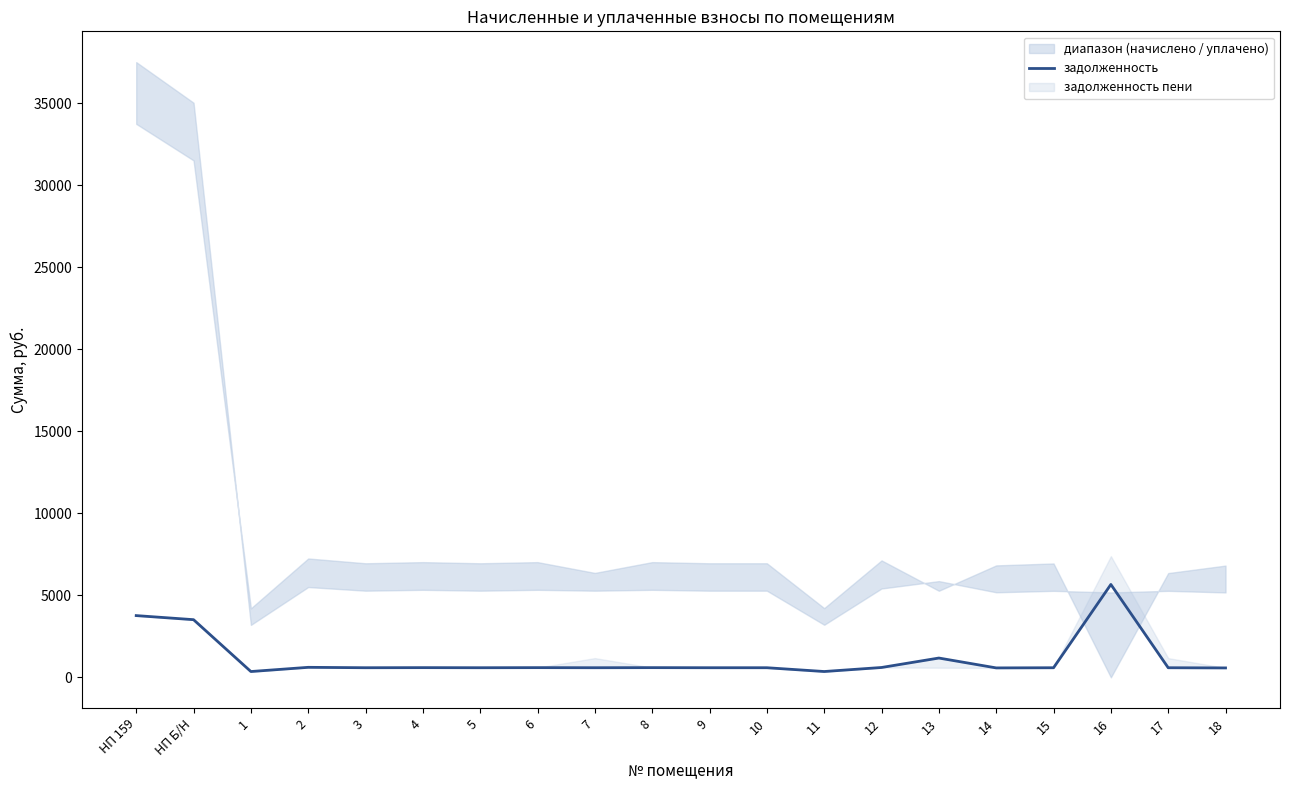

At which category does the data reach its first local peak?

2